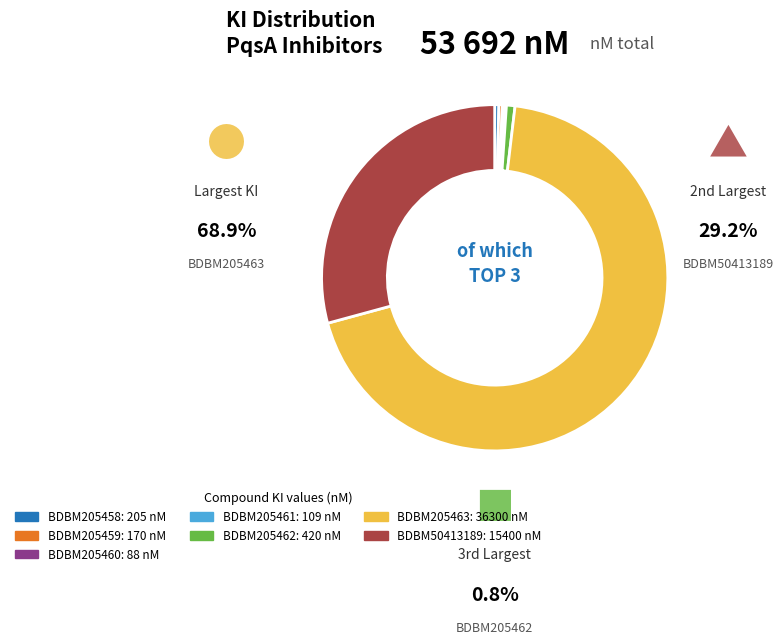

Is there any slice that represents more than half of the pie?

Yes